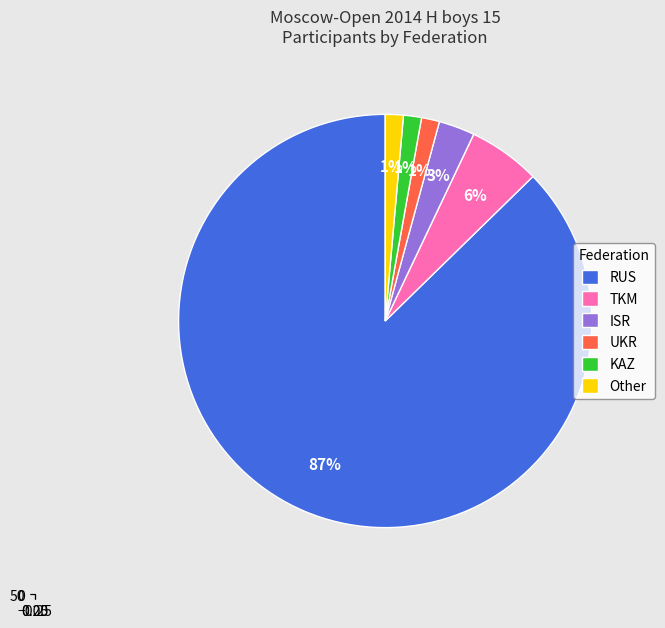

Which category accounts for the majority?

RUS